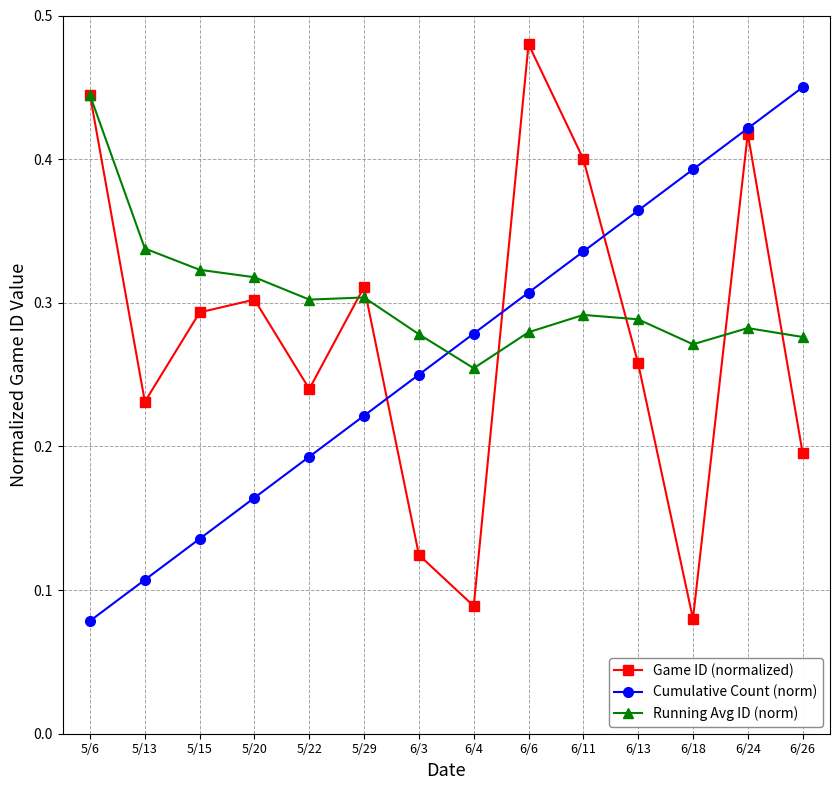

Which series has the widest spread of values?

Game ID (normalized)